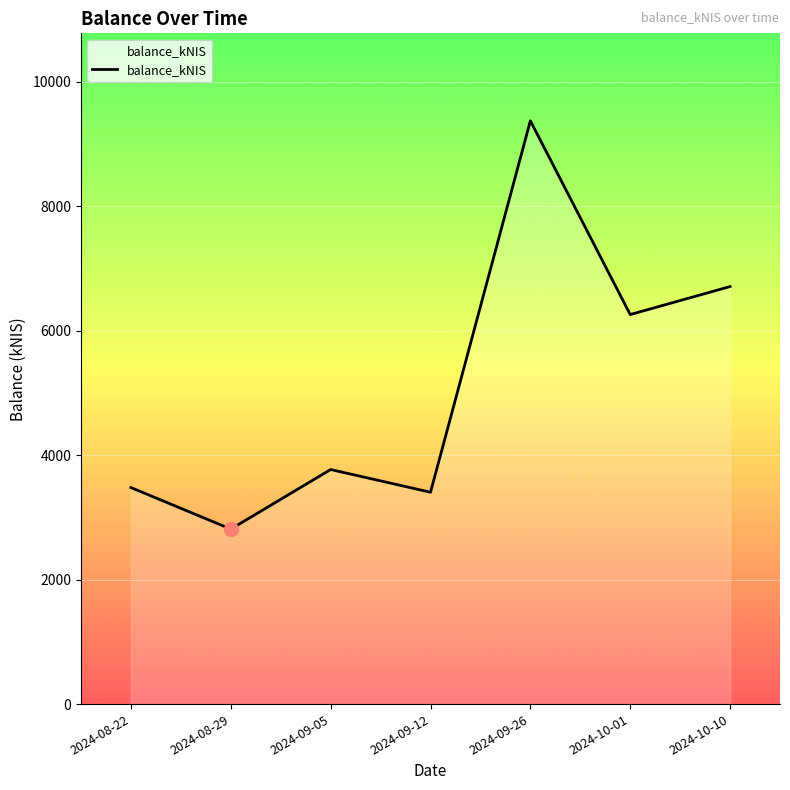

What is the ratio of the value at 2024-10-10 to the value at 2024-10-01?

1.1